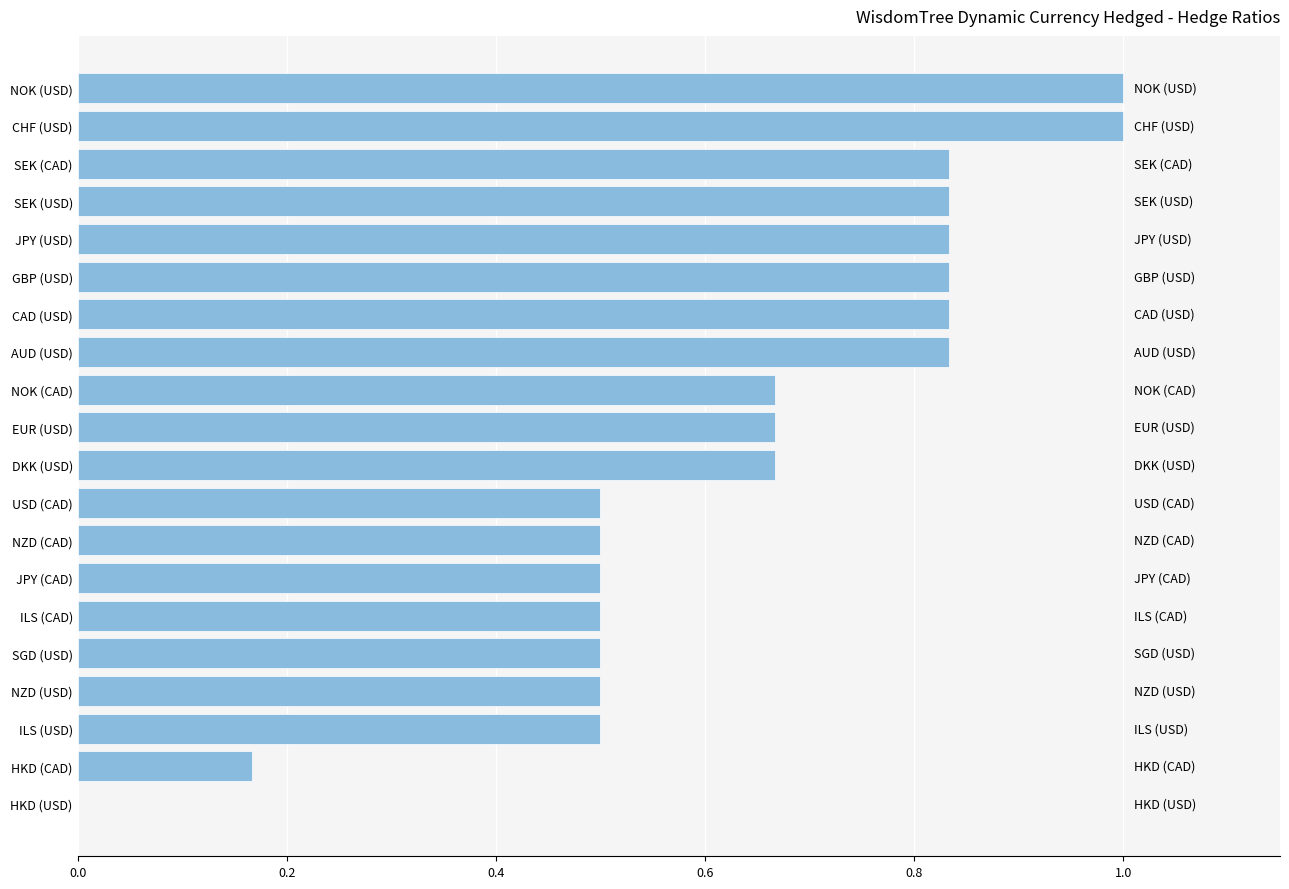

The chart shows a value of 1.0 at NOK (USD). True or false?

True